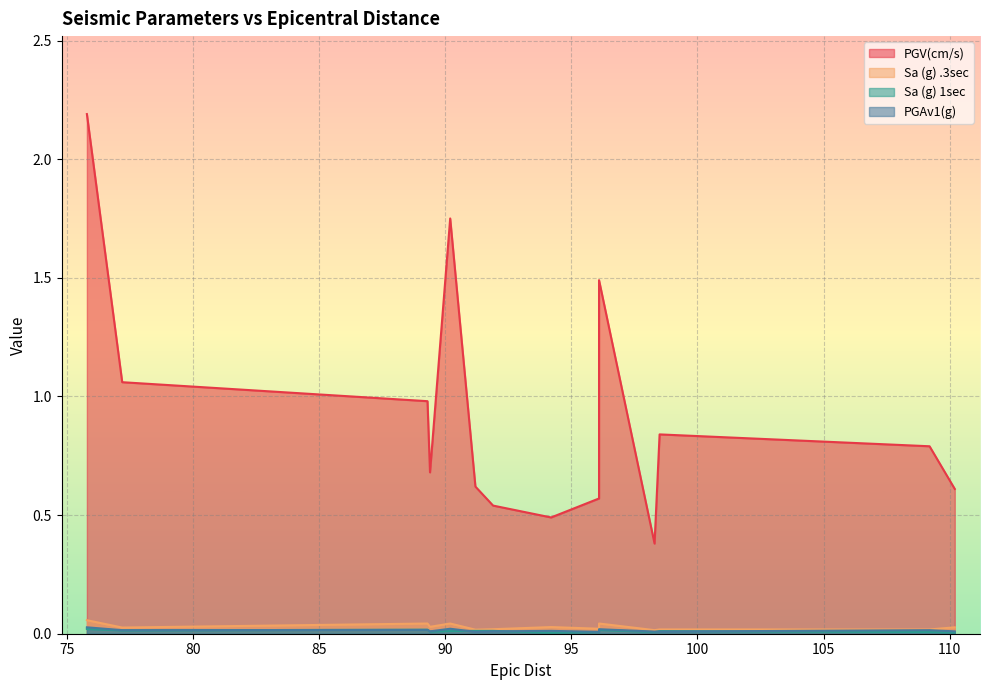

Which series has the largest total across all categories?

PGV(cm/s)